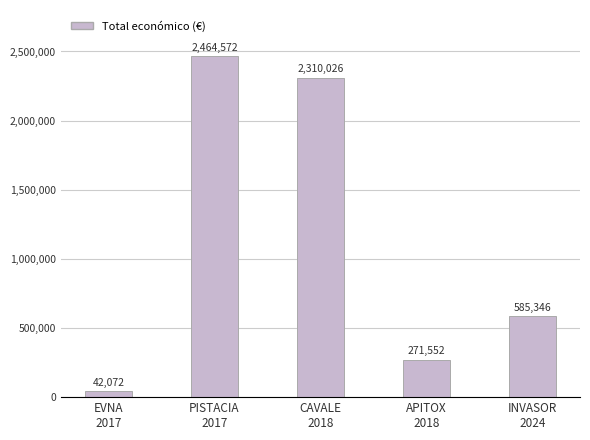

List the labels in order of value, smallest first.

EVNA
2017, APITOX
2018, INVASOR
2024, CAVALE
2018, PISTACIA
2017